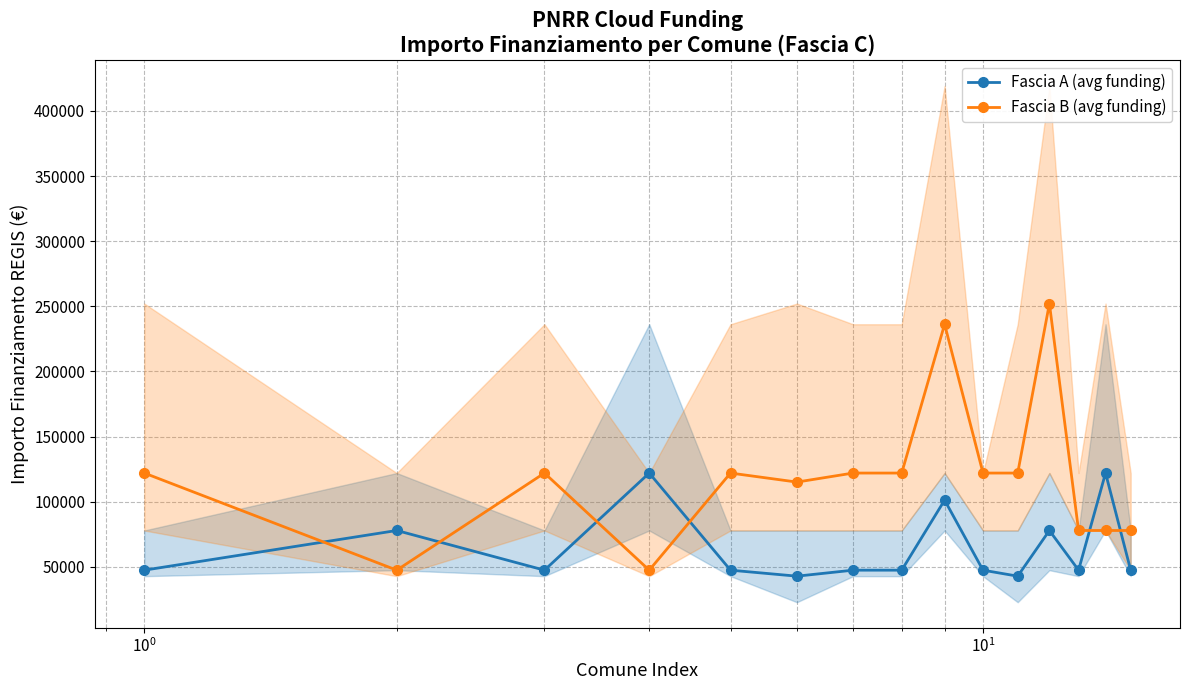

True or false: Fascia B (avg funding) has more than 1 interior local peaks.

True